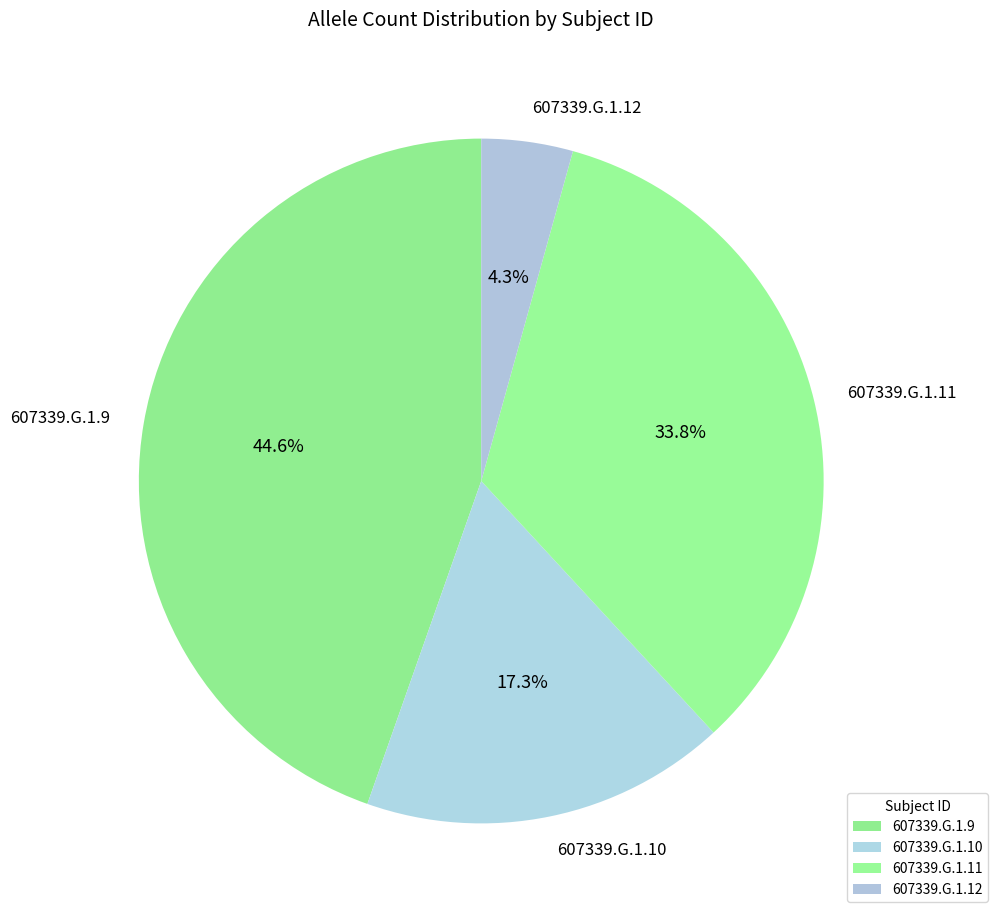

To the nearest percent, what portion does 607339.G.1.9 represent?

45%